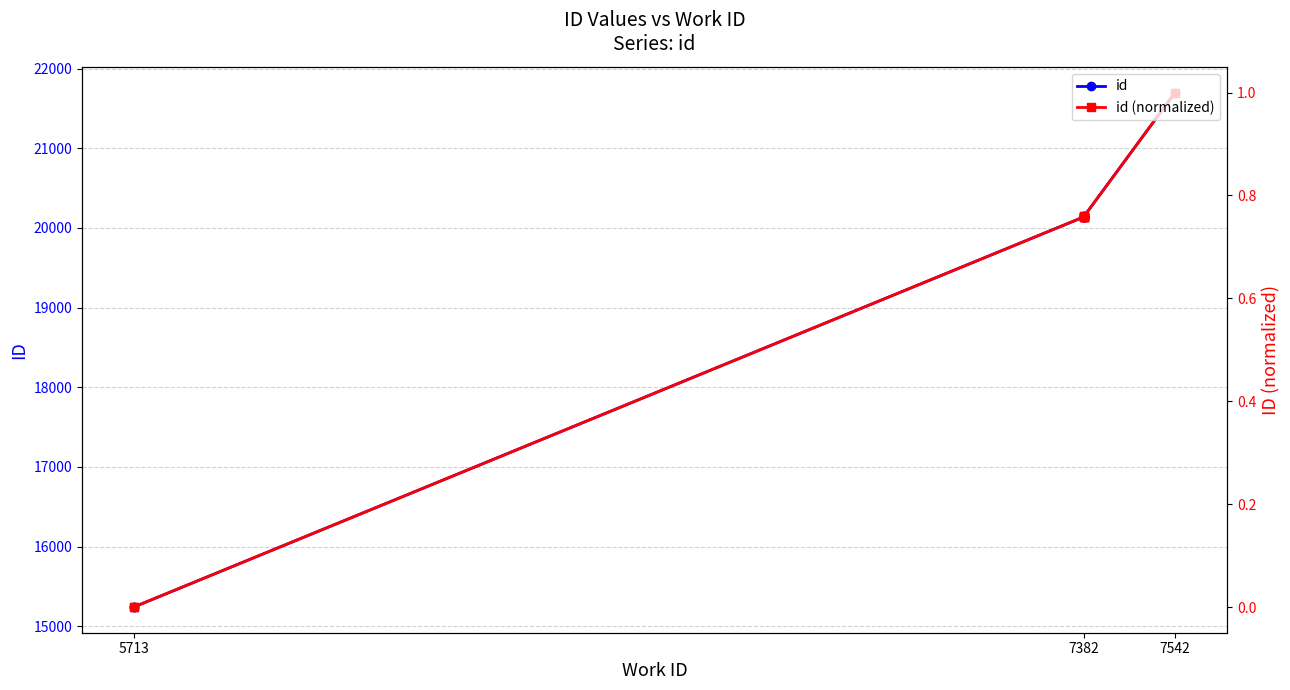

Does the chart have visible grid lines?

Yes